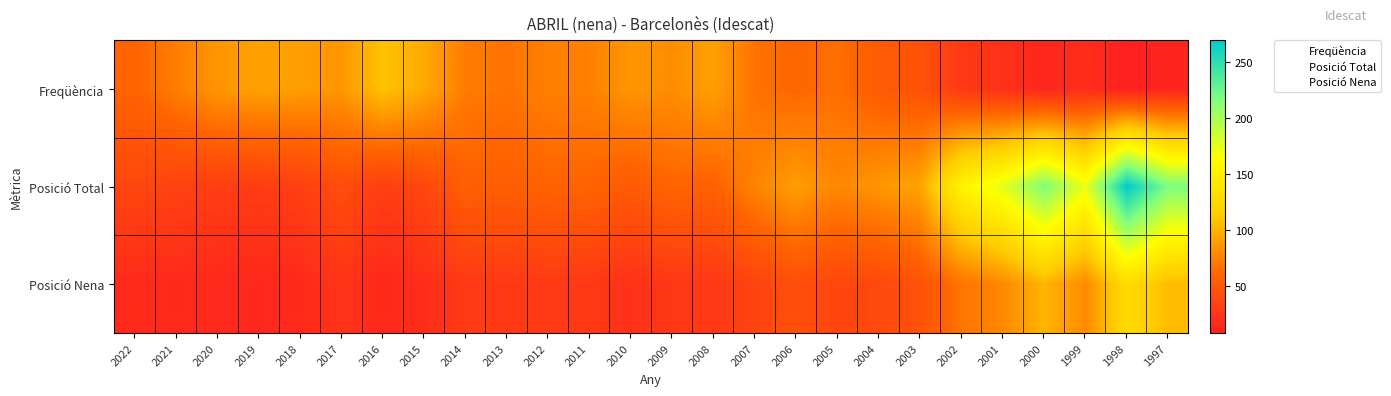

Reading left to right, extract all data points from this chart.

Freqüència: 2022=59	2021=72	2020=85	2019=91	2018=89	2017=85	2016=108	2015=95	2014=72	2013=67	2012=74	2011=74	2010=85	2009=80	2008=90	2007=67	2006=60	2005=65	2004=53	2003=46	2002=27	2001=21	2000=13	1999=19	1998=8	1997=13
Posició Total: 2022=37	2021=34	2020=31	2019=30	2018=32	2017=43	2016=31	2015=38	2014=56	2013=55	2012=58	2011=59	2010=52	2009=60	2008=57	2007=76	2006=89	2005=78	2004=85	2003=92	2002=153	2001=176	2000=216	1999=173	1998=269	1997=217
Posició Nena: 2022=16	2021=16	2020=15	2019=14	2018=16	2017=23	2016=15	2015=18	2014=28	2013=27	2012=28	2011=27	2010=21	2009=26	2008=26	2007=35	2006=44	2005=37	2004=39	2003=46	2002=68	2001=78	2000=101	1999=79	1998=128	1997=104